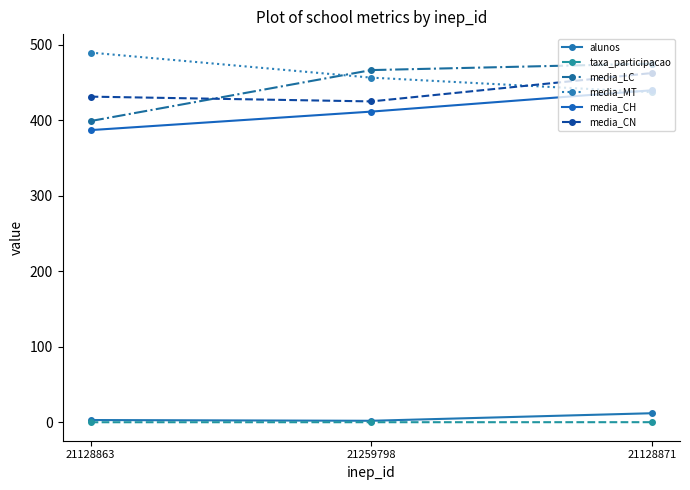

What is the difference between the second highest and minimum values in the media_LC series?

67.5